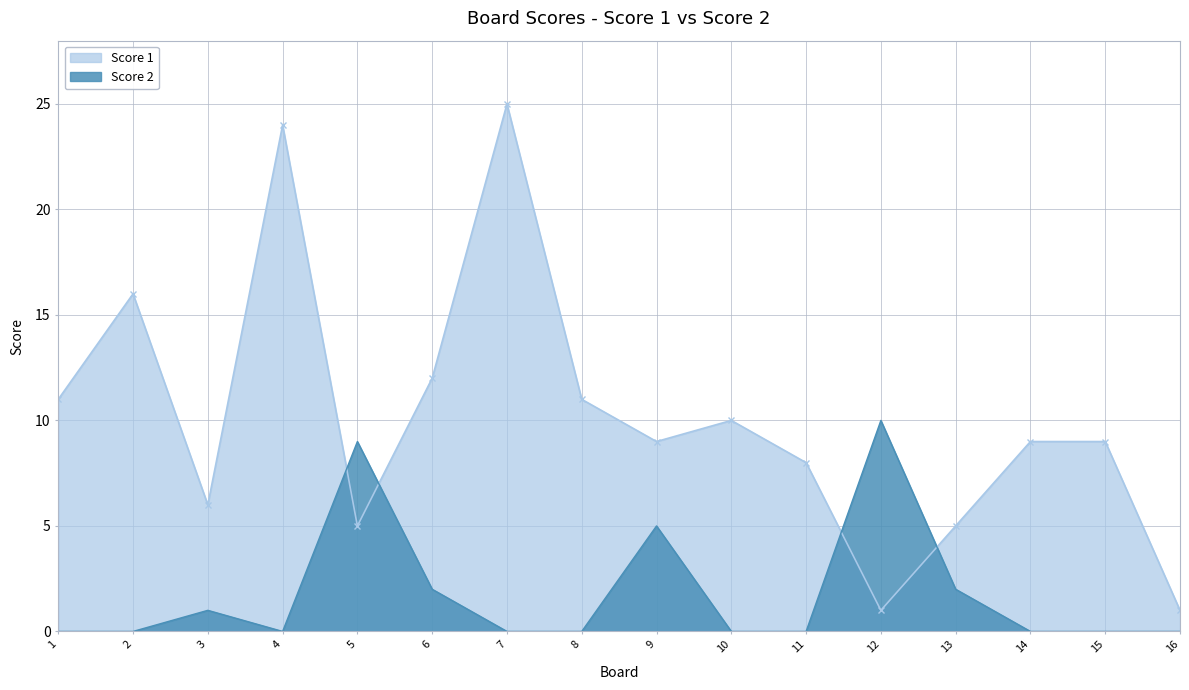

How many lines are shown in the chart?

2